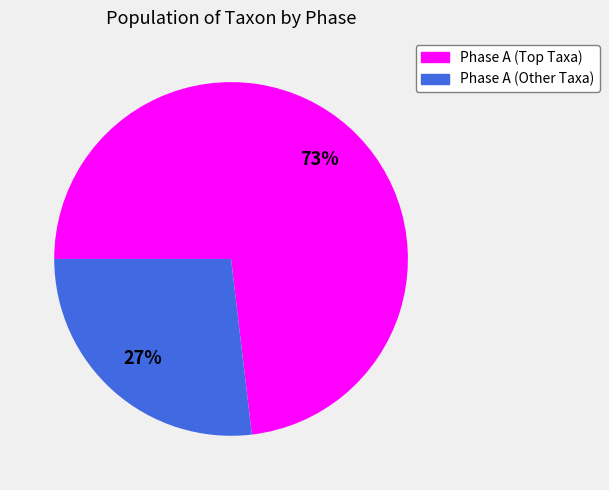

Count the number of slices in the pie.

2